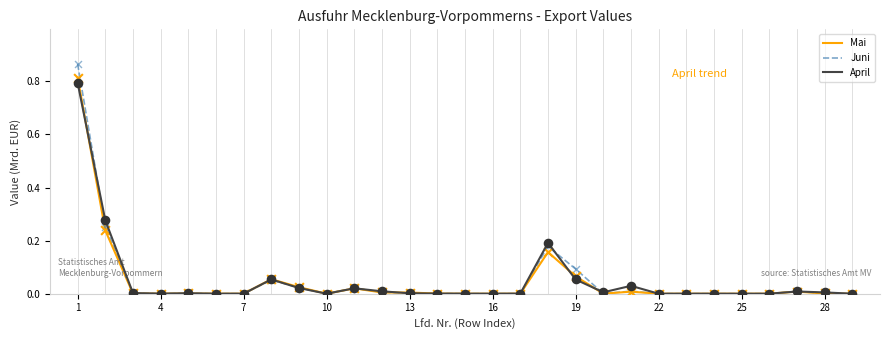

Which series has the widest spread of values?

Juni